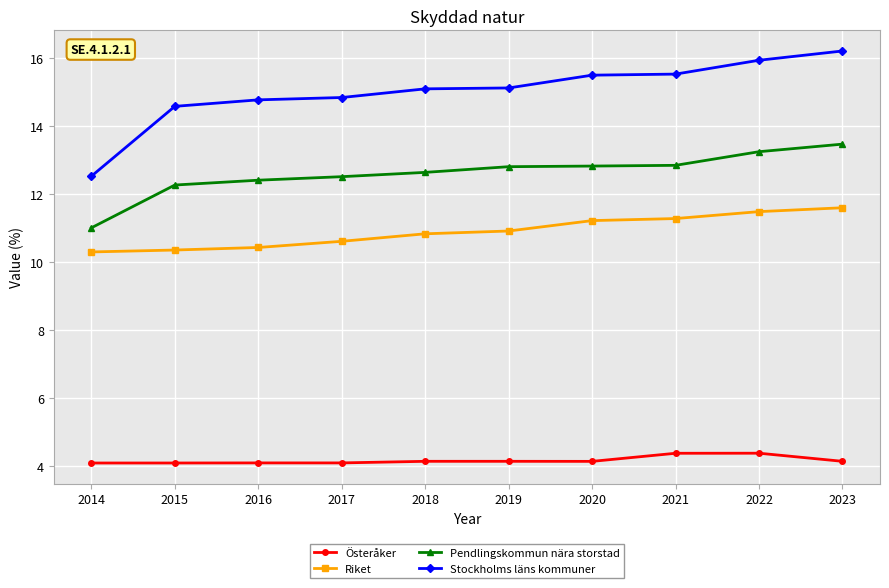

What is the minimum value shown in the chart?

4.1